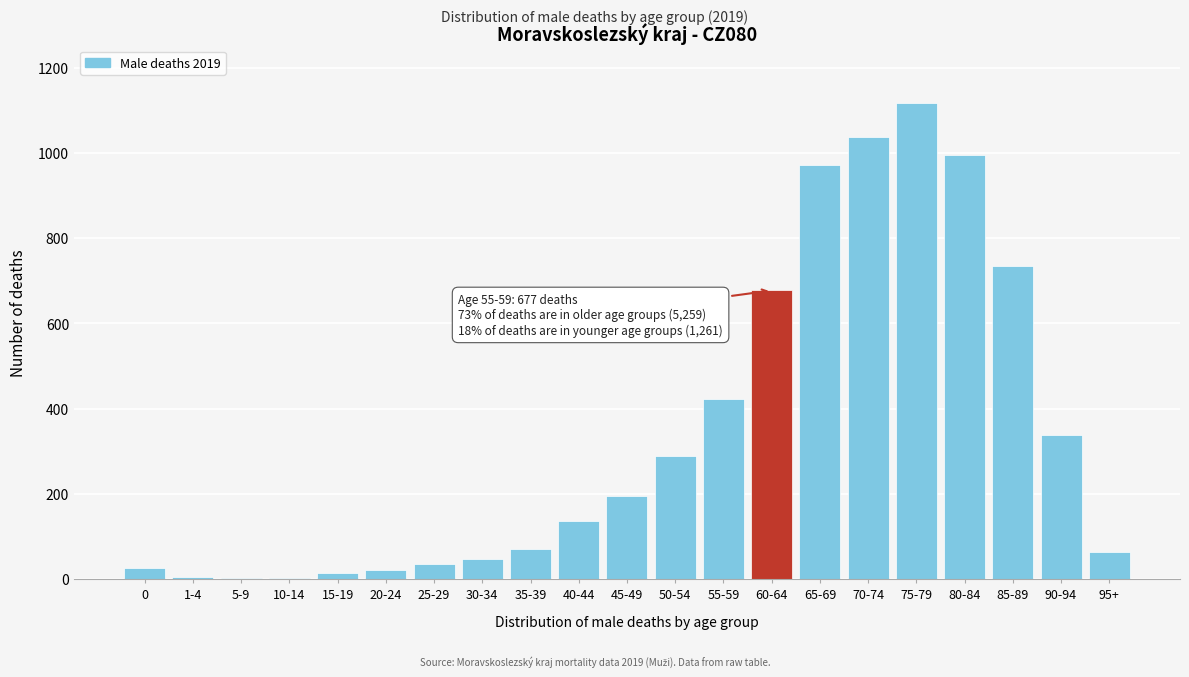

What is the greatest value displayed?

1118